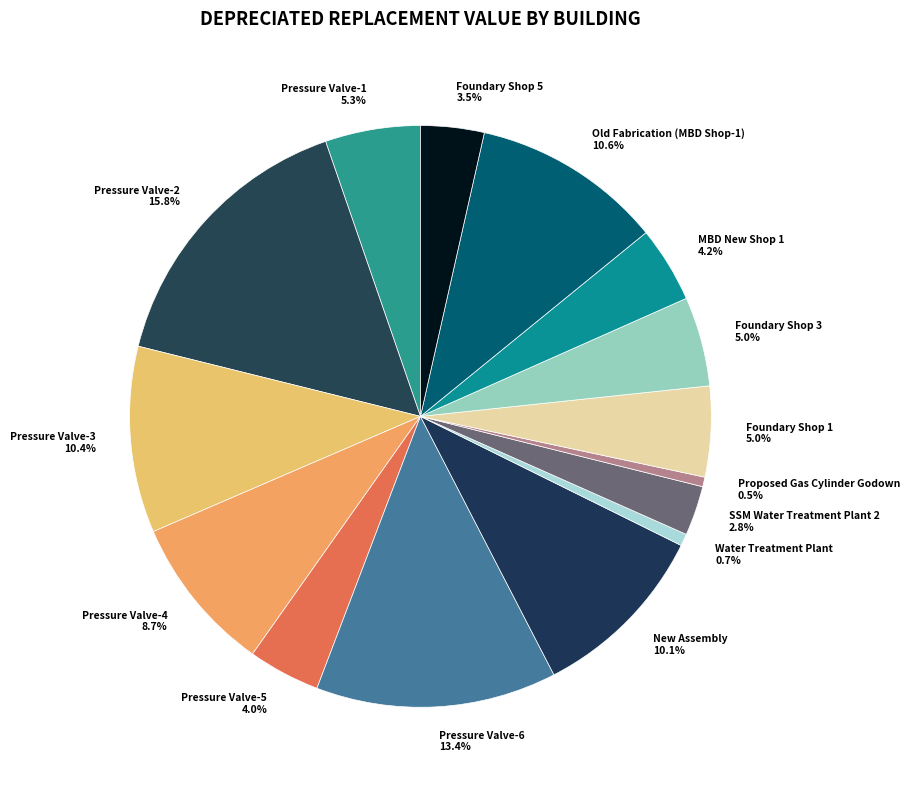

Is Pressure Valve-4 the majority of the pie?

No